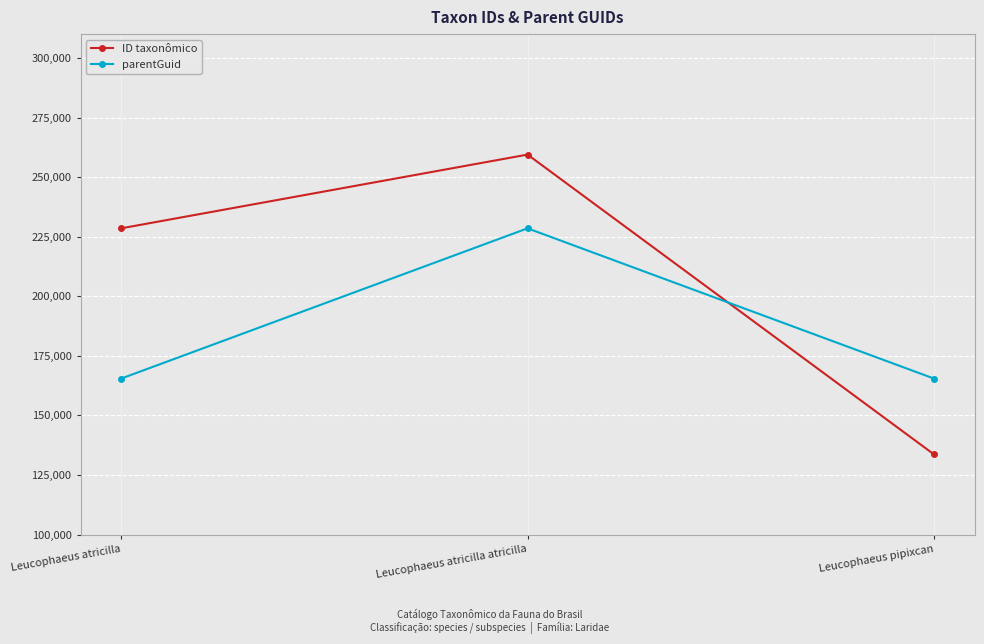

How many lines are shown in the chart?

2